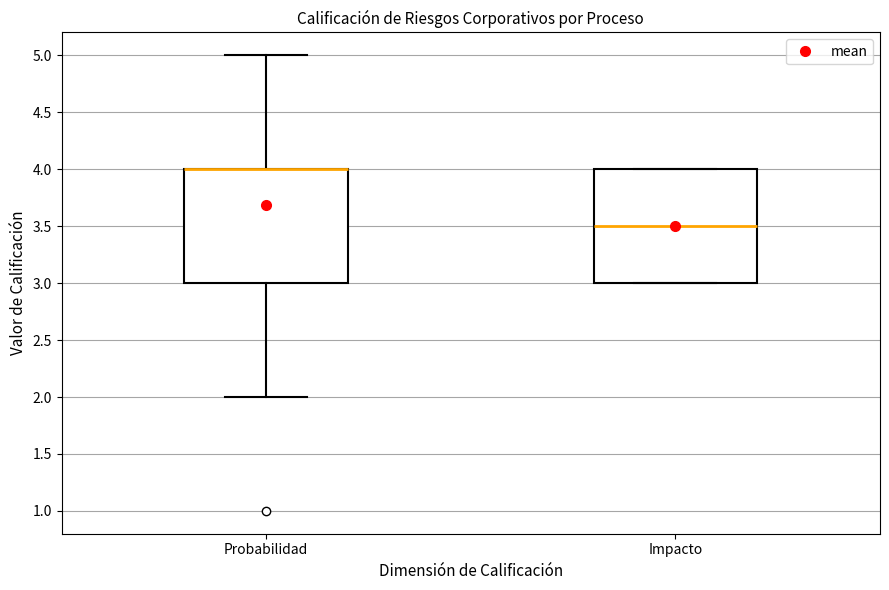

Reading left to right, transcribe this box plot: for each box, give where its median line is, the range the box spans, and where its two whiskers end, as read against the y-axis. The values are not printed on the chart, so give them approximately, as read against the axis.

Probabilidad: median 4.0 (drawn on the box's upper edge), box 3.0 to 4.0, whiskers 2.0 to 5.0
Impacto: median 3.5, box 3.0 to 4.0, whiskers 3.0 to 4.0